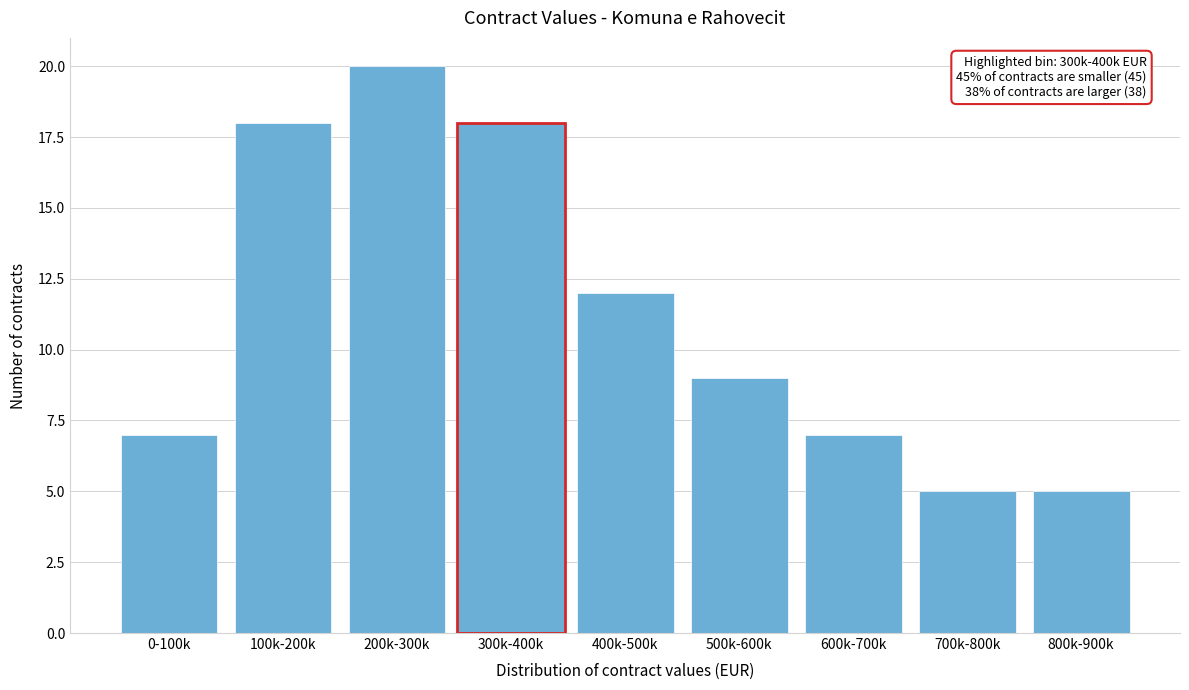

Reading left to right, list all the values displayed in this chart.

0-100k=7	100k-200k=18	200k-300k=20	400k-500k=12	500k-600k=9	600k-700k=7	700k-800k=5	800k-900k=5